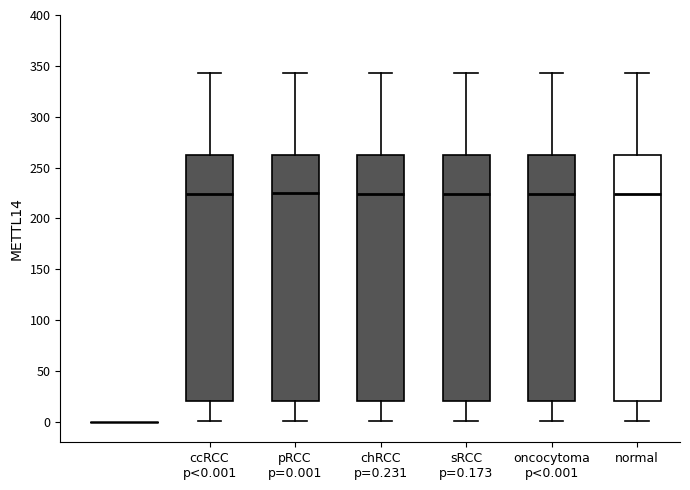

Where is the lower edge of the box for ccRCC p<0.001 on the y-axis? The values are not printed on the chart, so give them approximately, as read against the axis.

20